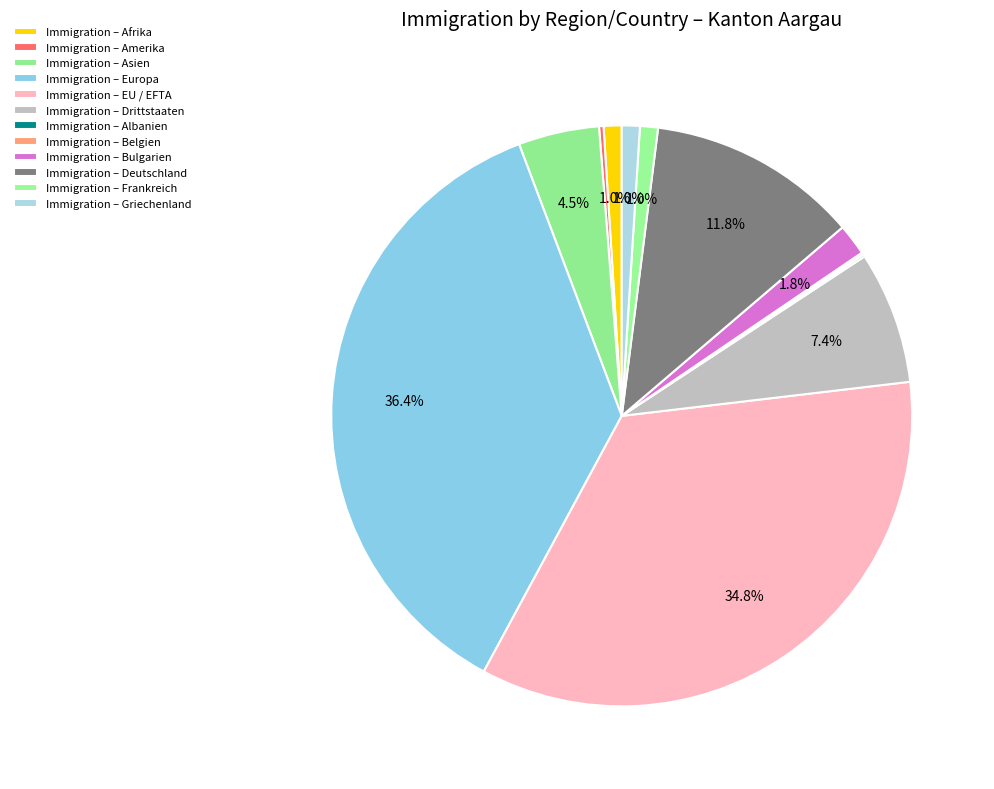

Which slice is the smallest?

Albanien